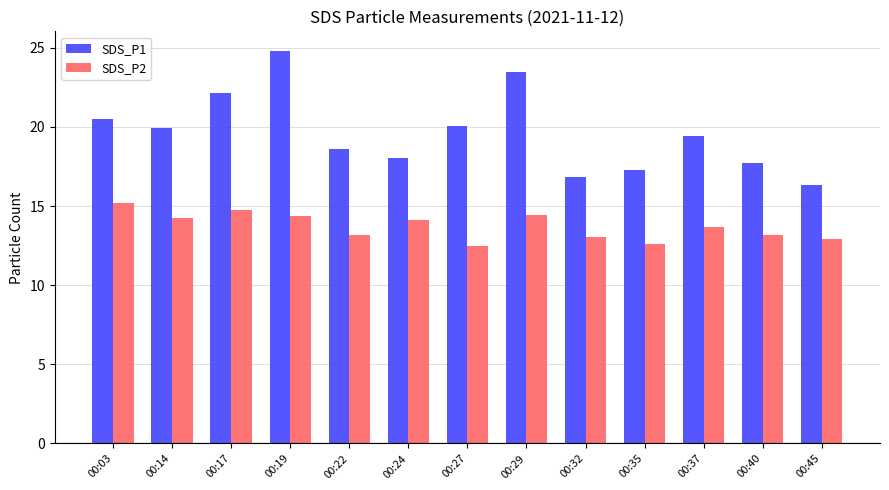

What are all the series names shown in the legend?

SDS_P1, SDS_P2